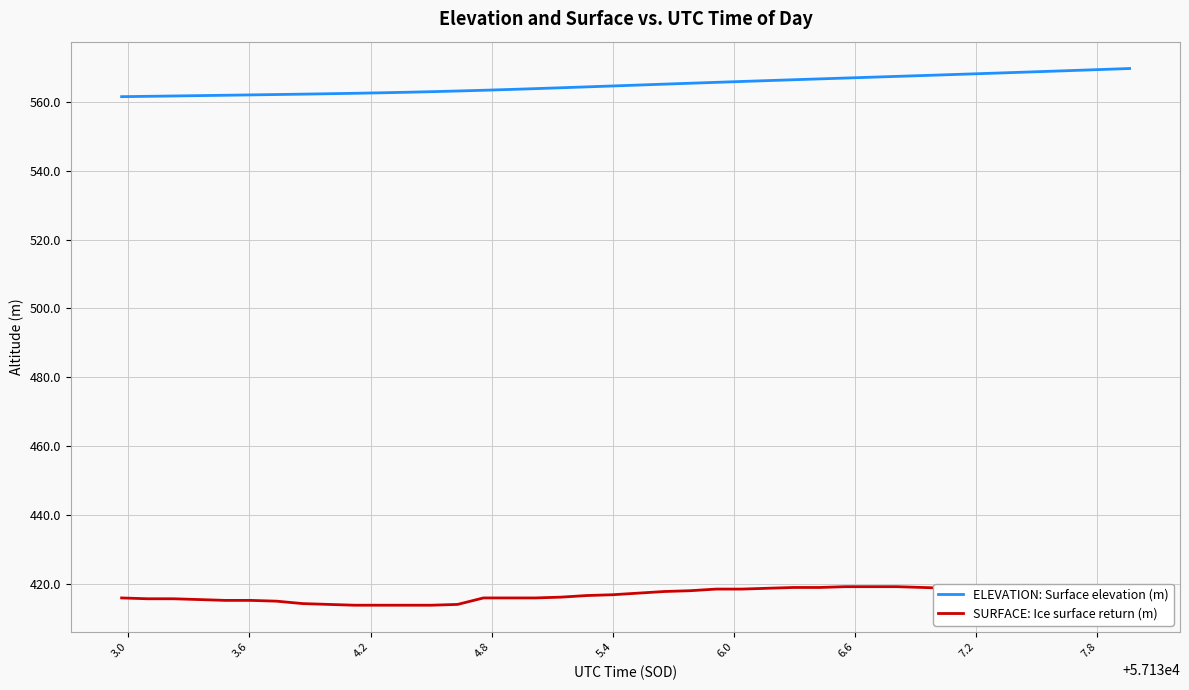

What is the smallest value displayed?

413.8